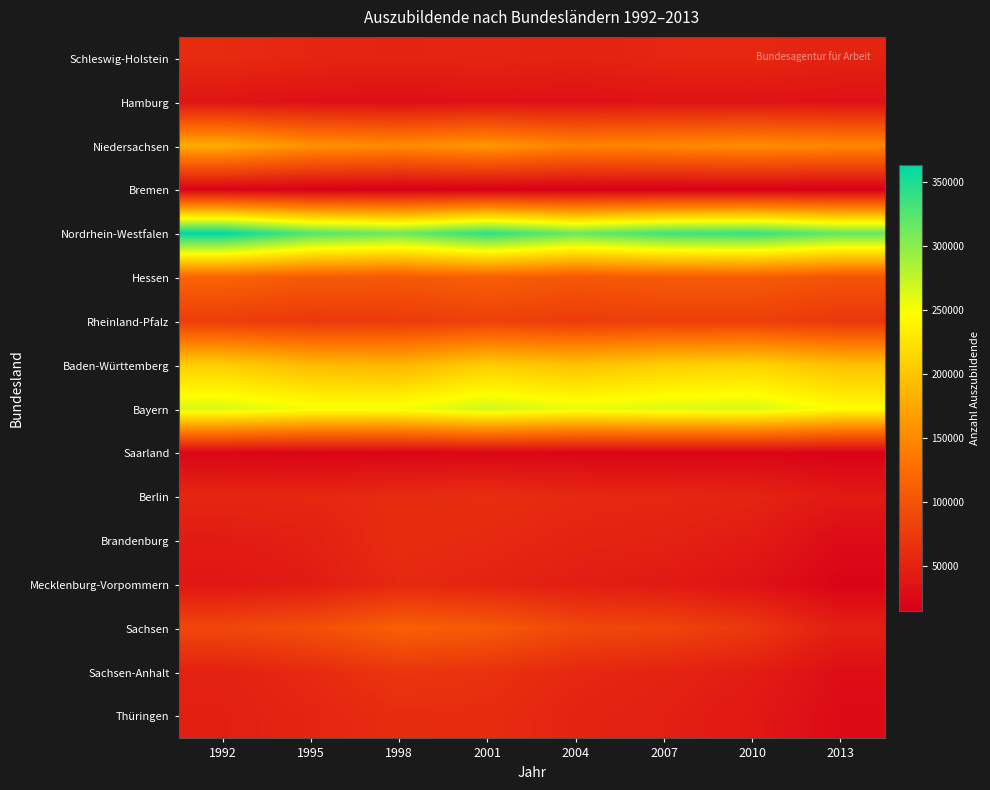

Between 2004 and 2010, which series saw the biggest shift?

Nordrhein-Westfalen